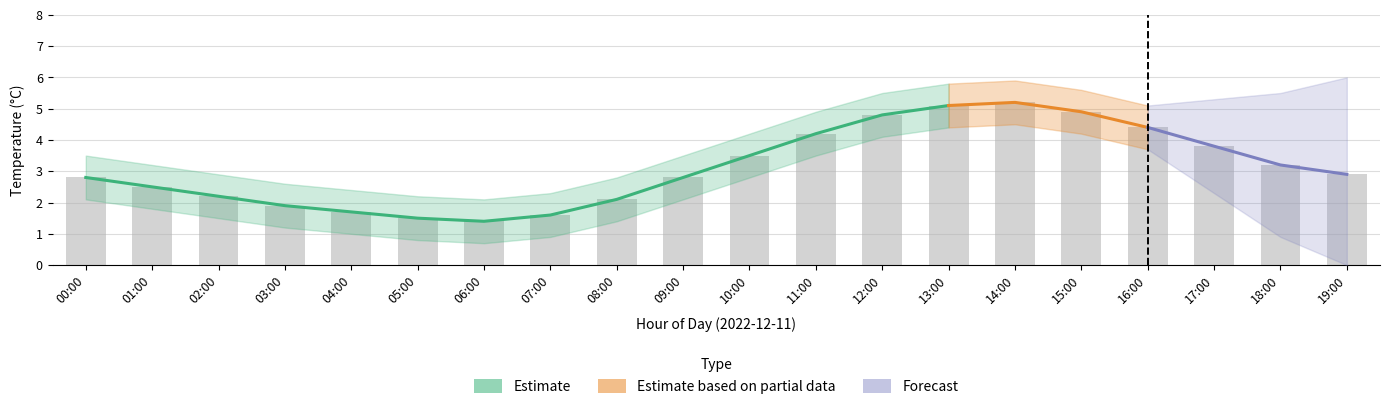

What is the ratio of the value at 03:00 to the value at 01:00?

0.8